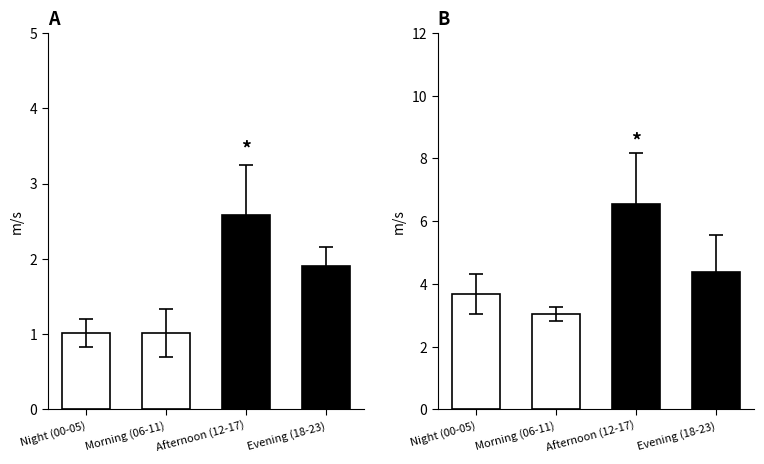

What is the difference between the highest and lowest values at Night (00-05)?

2.7